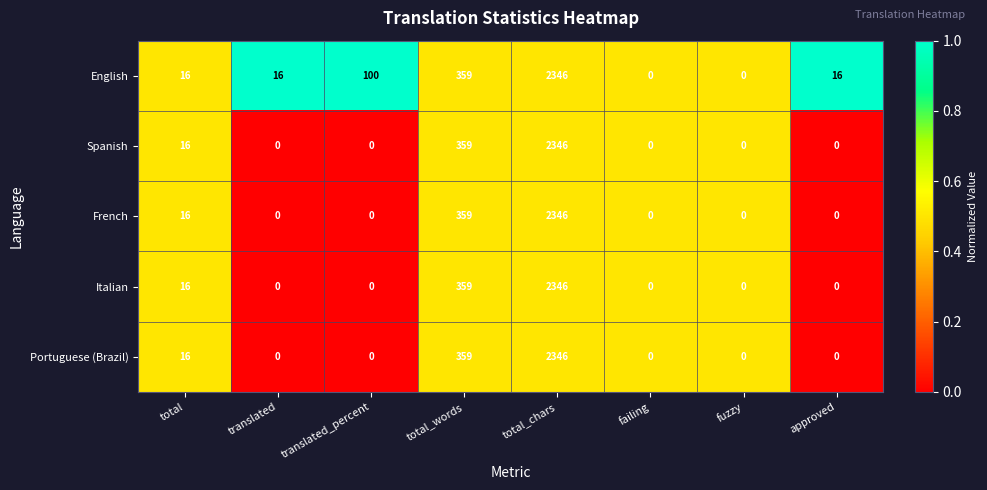

What is the total value across all series at translated_percent?

100